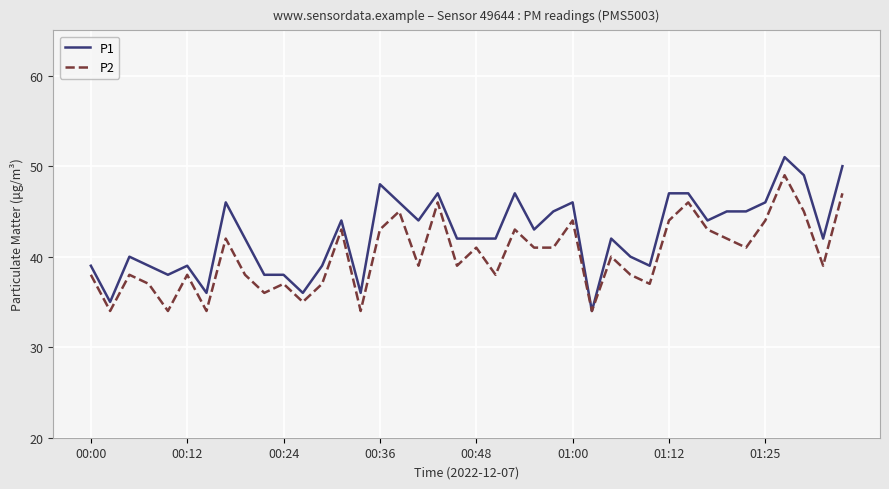

Does the chart display data point markers on the line(s)?

No